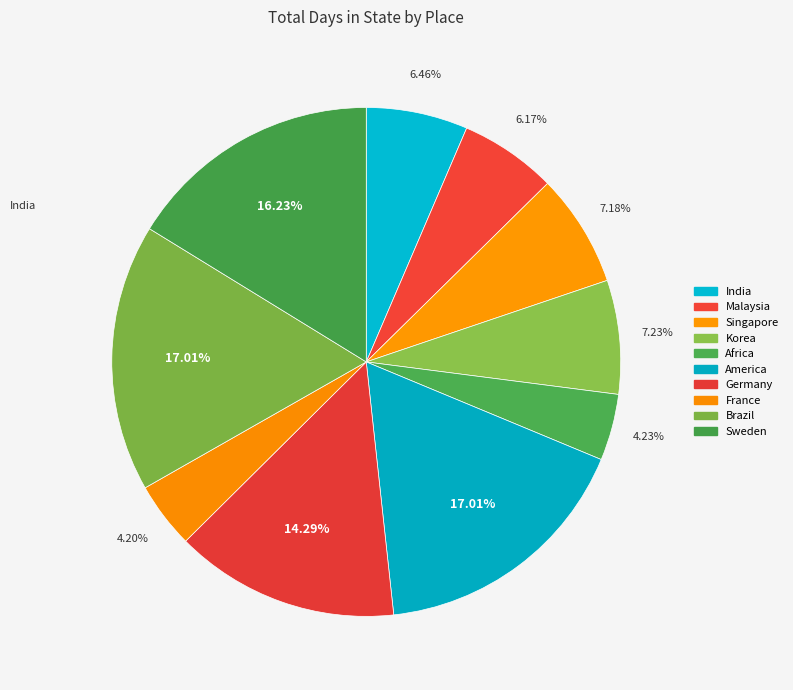

To the nearest percent, what is the combined percentage of America and Malaysia?

23%